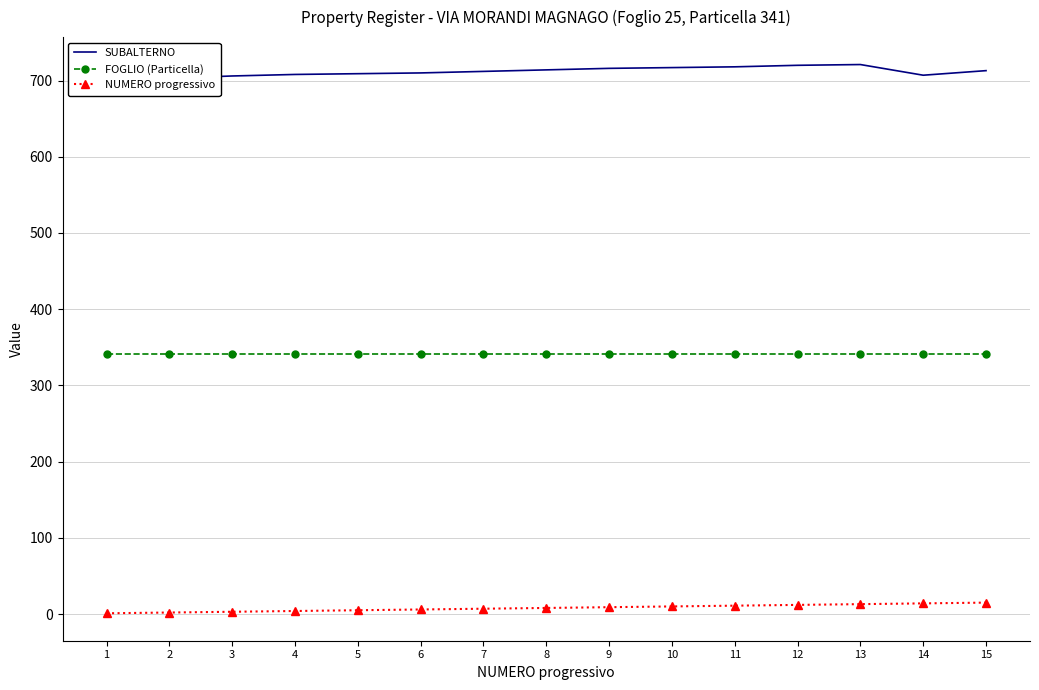

At which label is NUMERO progressivo closest to 8?

8